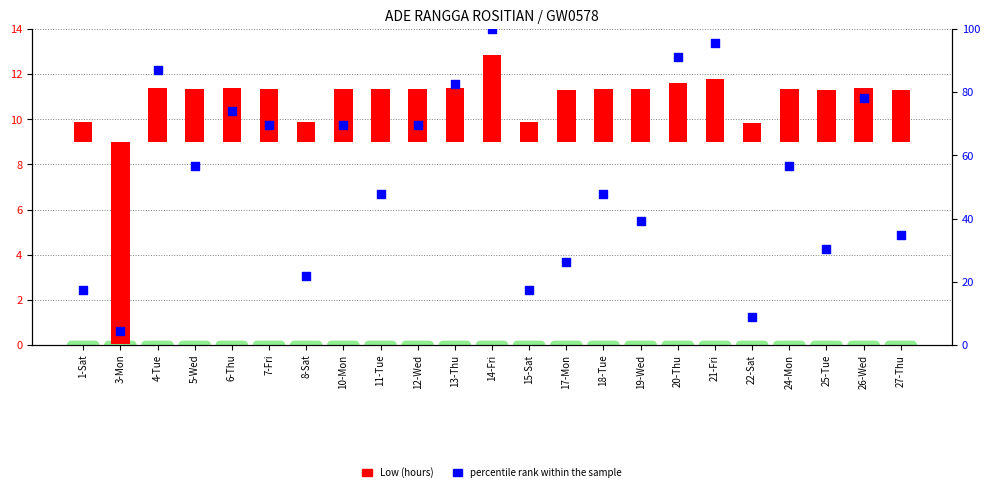

Which series reaches the maximum Y coordinate?

percentile rank within the sample